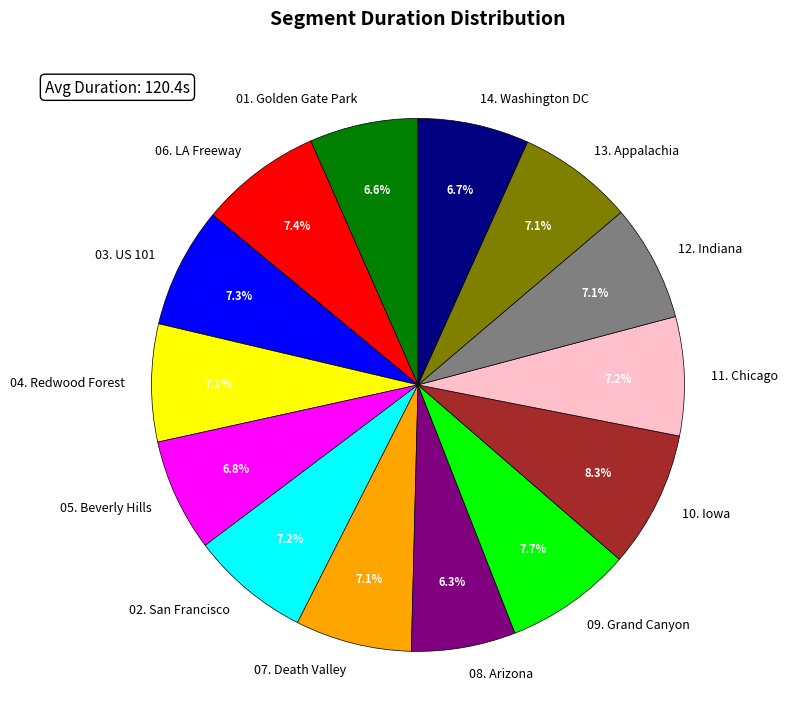

To the nearest percent, what is the difference between the largest and smallest slice percentages?

2%